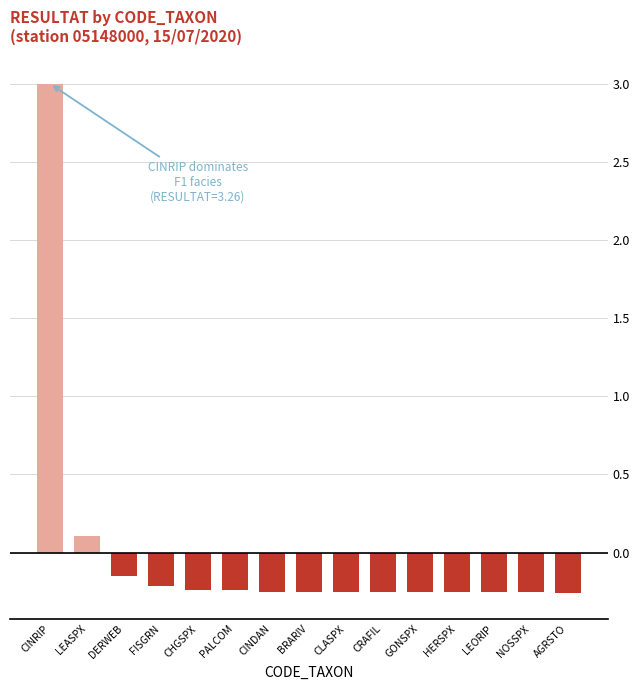

The chart shows a value of -0.1 at CRAFIL. True or false?

False